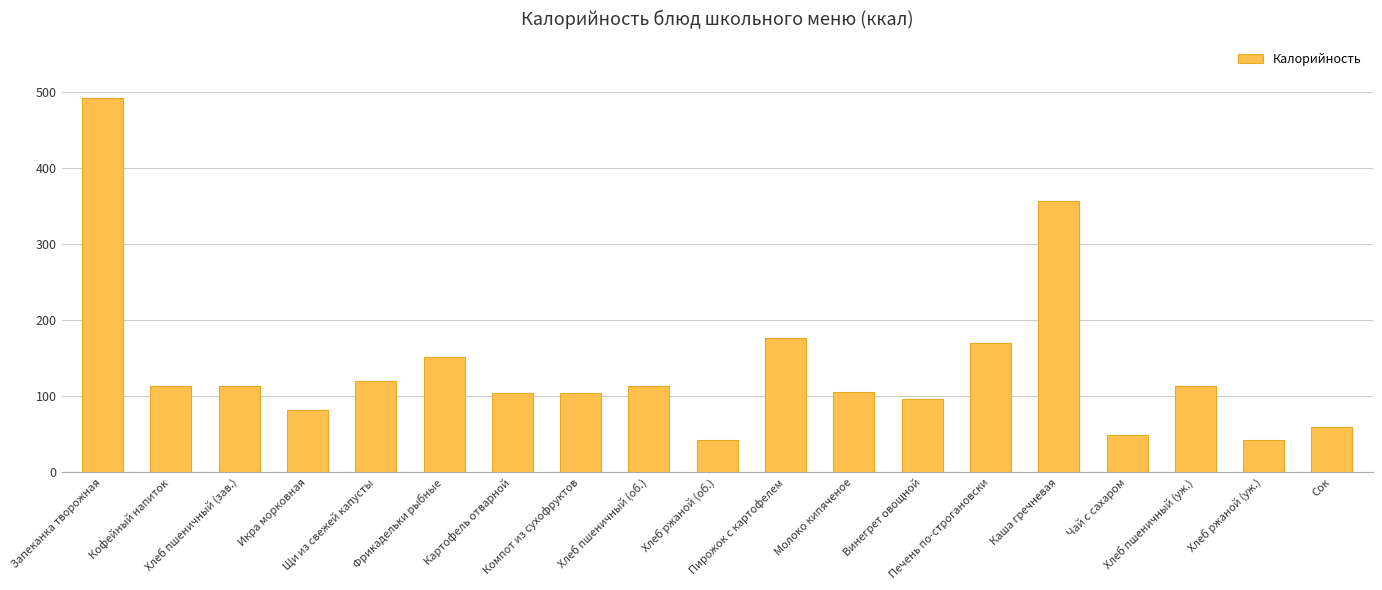

Read the value at Чай с сахаром.

48.9